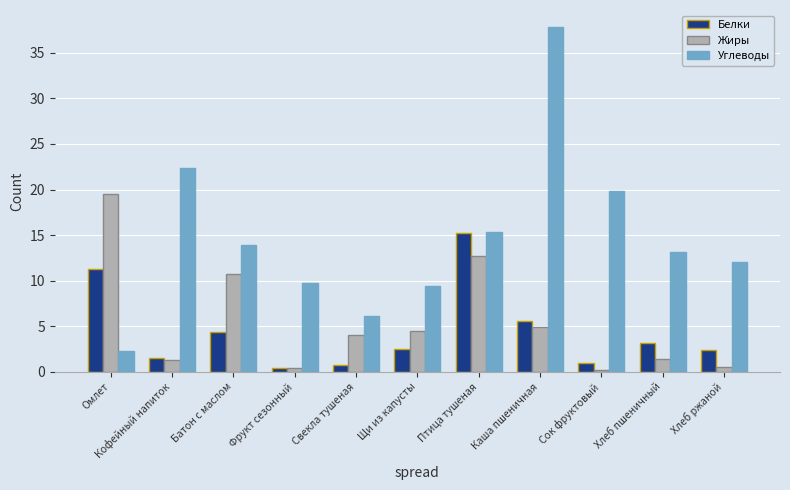

What is the sum of the Углеводы values at Батон с маслом and Омлет?

16.2